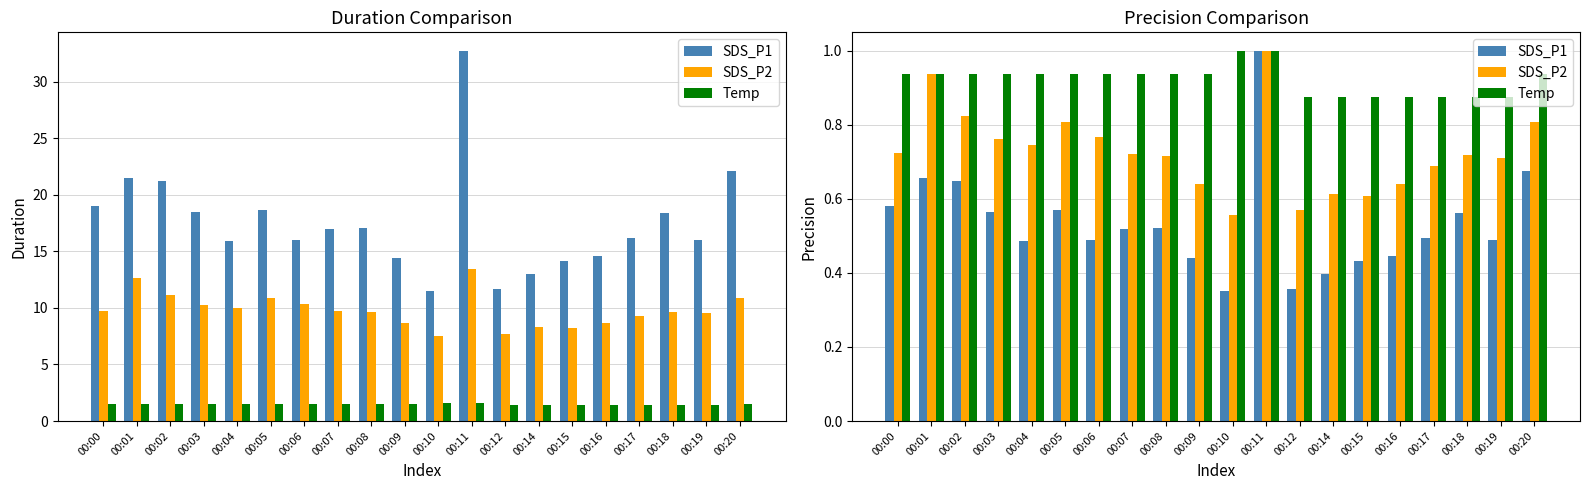

What is the sum of all SDS_P1 values?

10.7